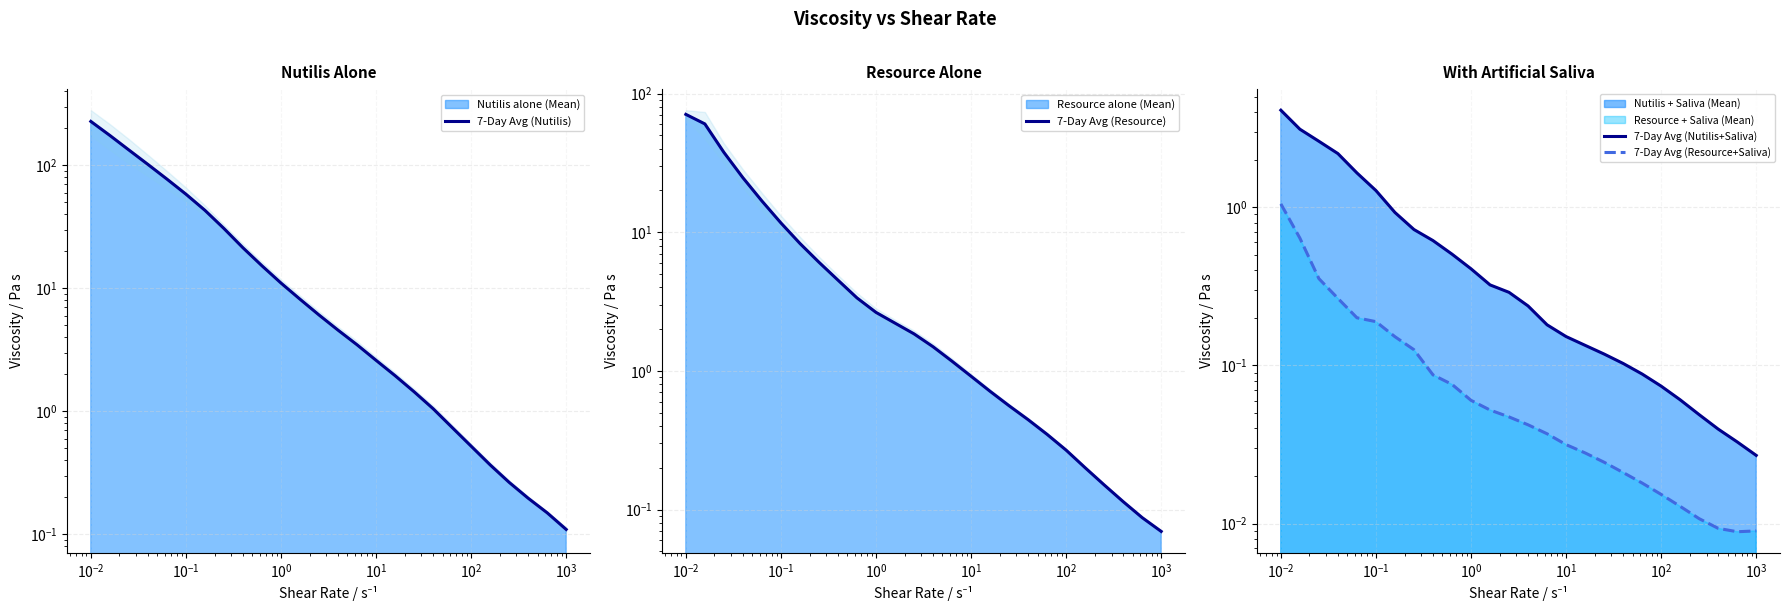

Which series has the widest spread of values?

7-Day Avg (Nutilis)